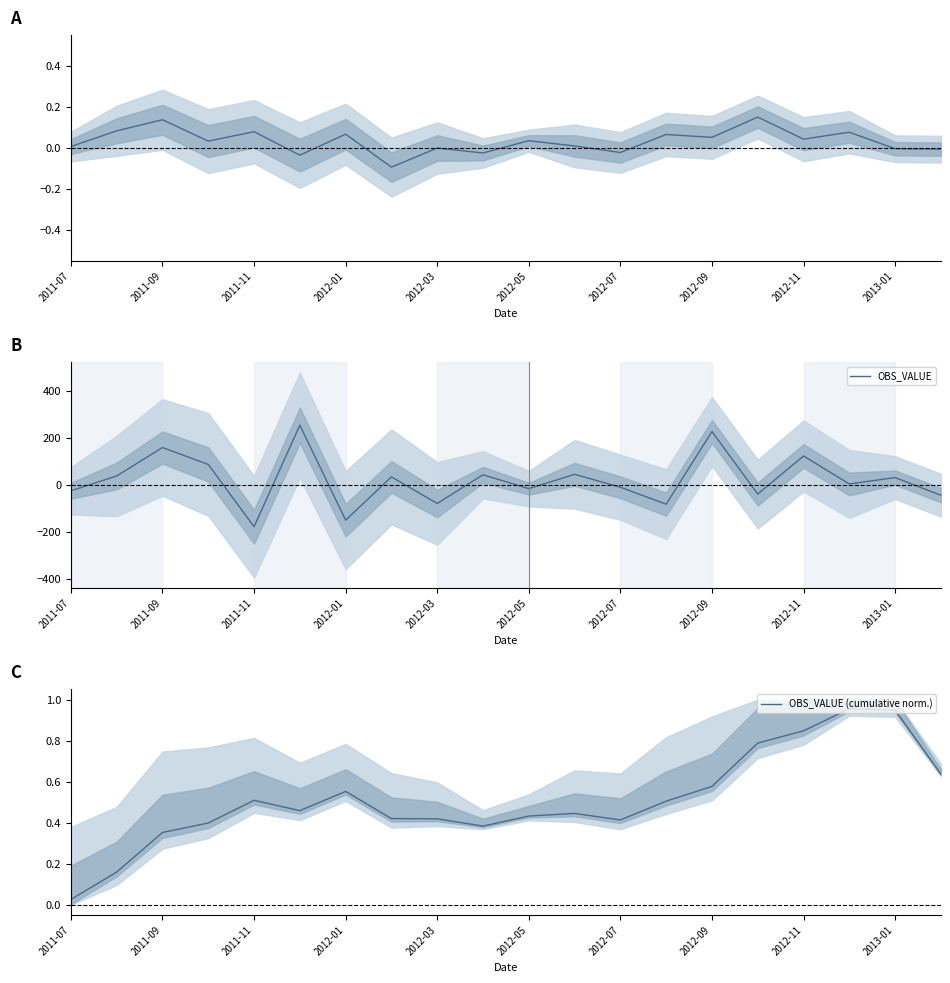

Is it true that OBS_VALUE (cumulative norm.) equals 0.7 at 2013-01?

False